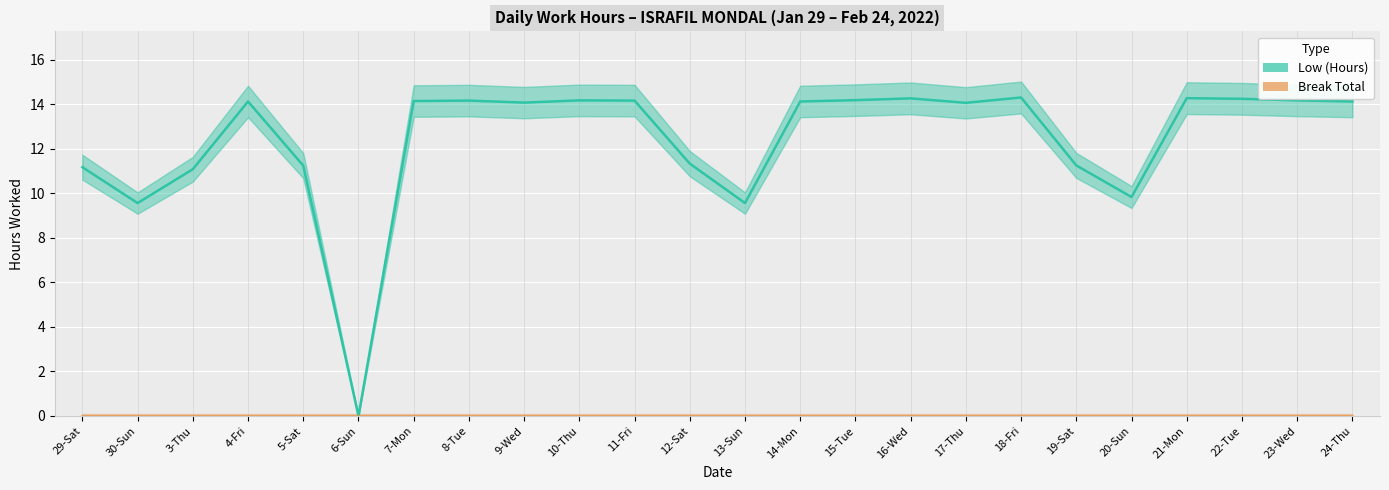

True or false: Break Total and Low (Hours) cross at least once.

False